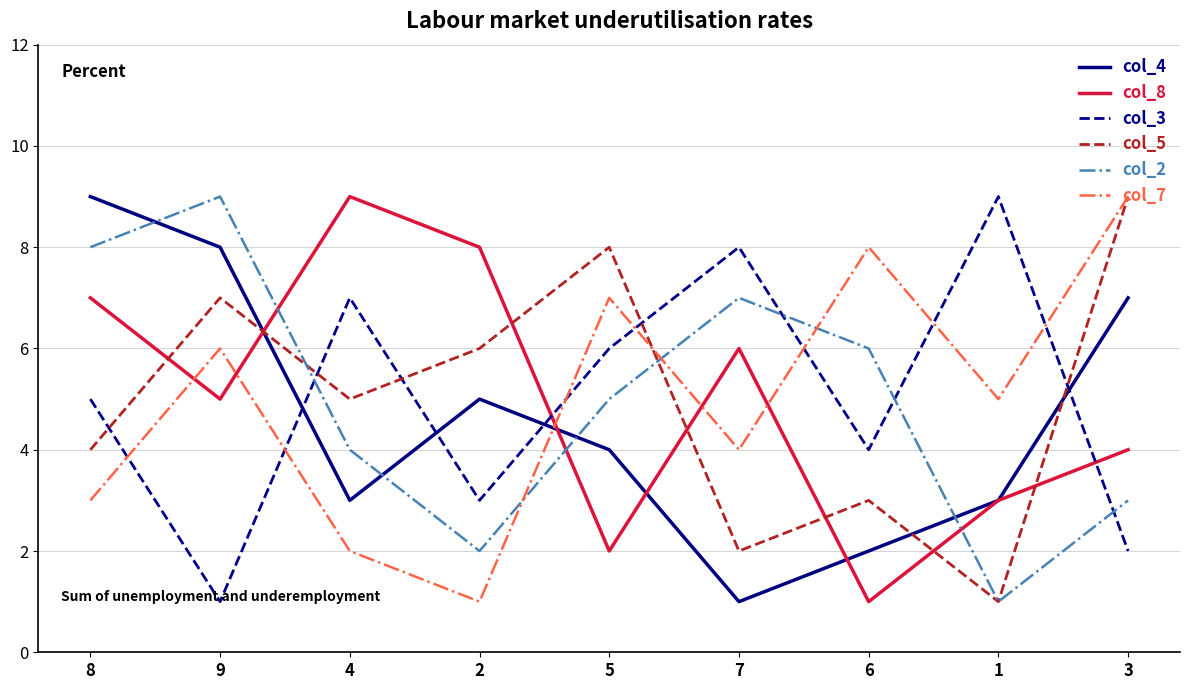

At 5, list the series in order from smallest to largest.

col_8, col_4, col_2, col_3, col_7, col_5